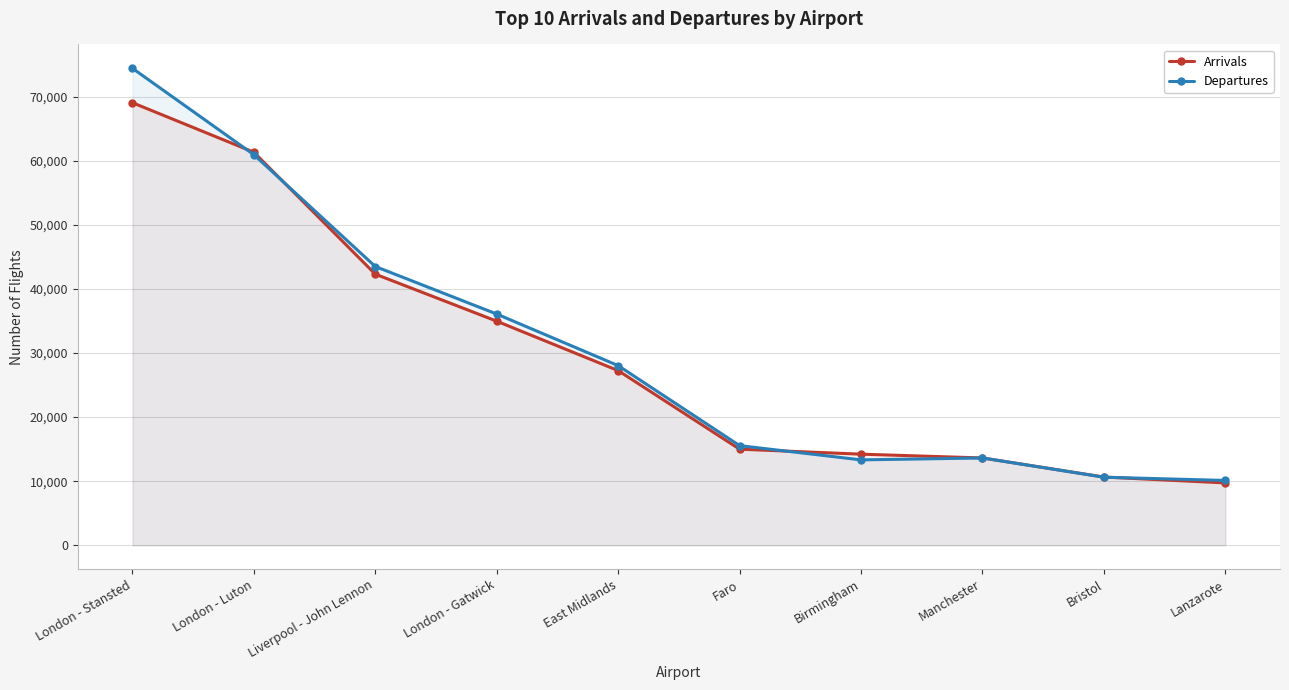

Which series has the largest total across all categories?

Departures